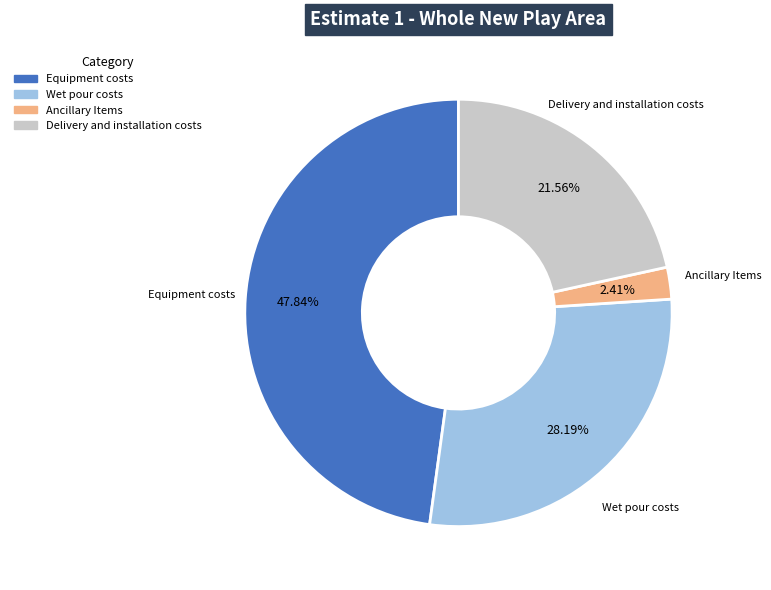

To the nearest percent, what percentage of the pie is Wet pour costs?

28%